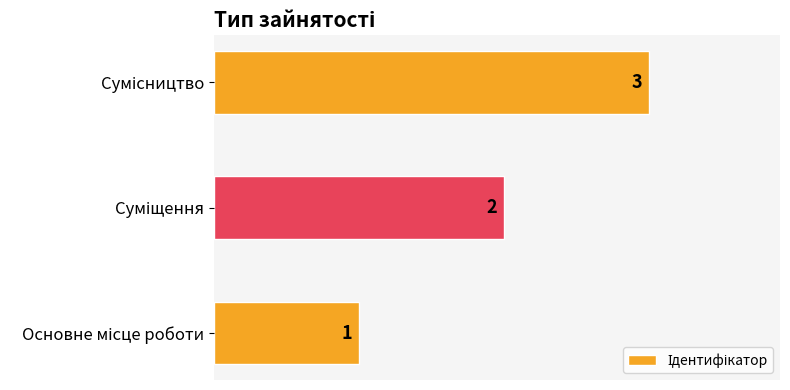

How many values are between 1 and 3?

3